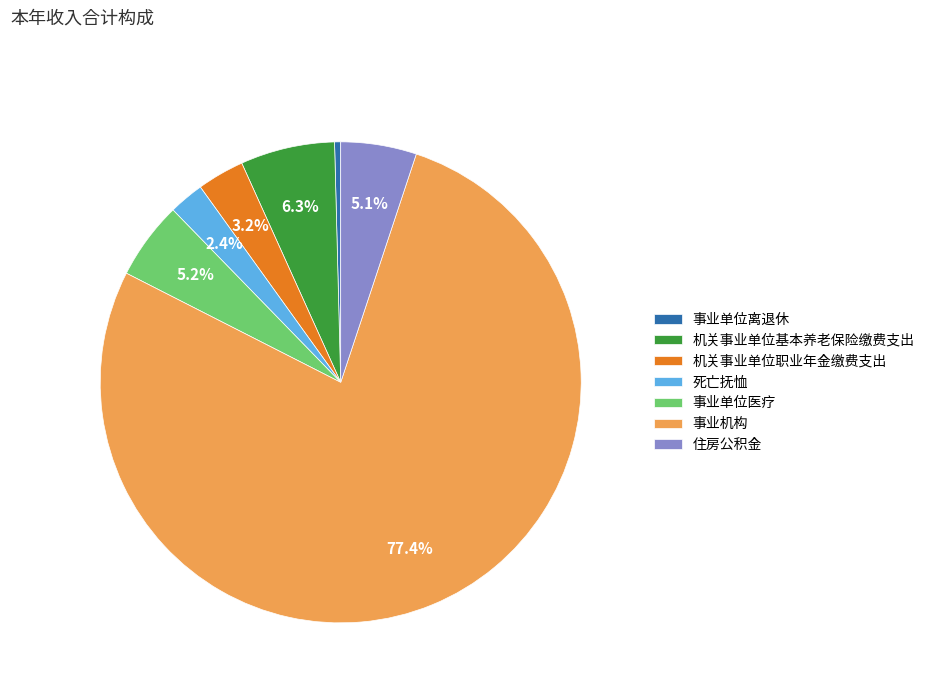

True or false: 事业机构 accounts for 77% of the total.

True